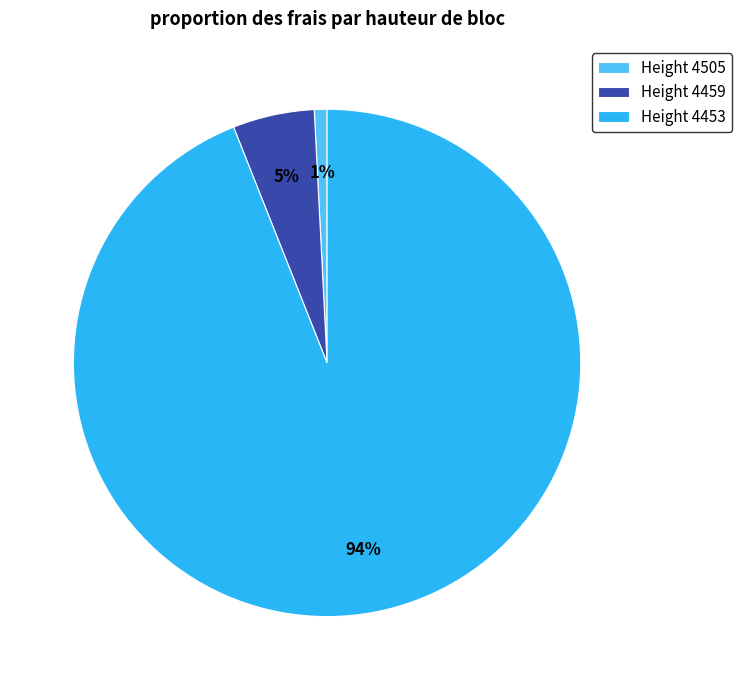

Between Height 4453 and Height 4459, which is larger?

Height 4453